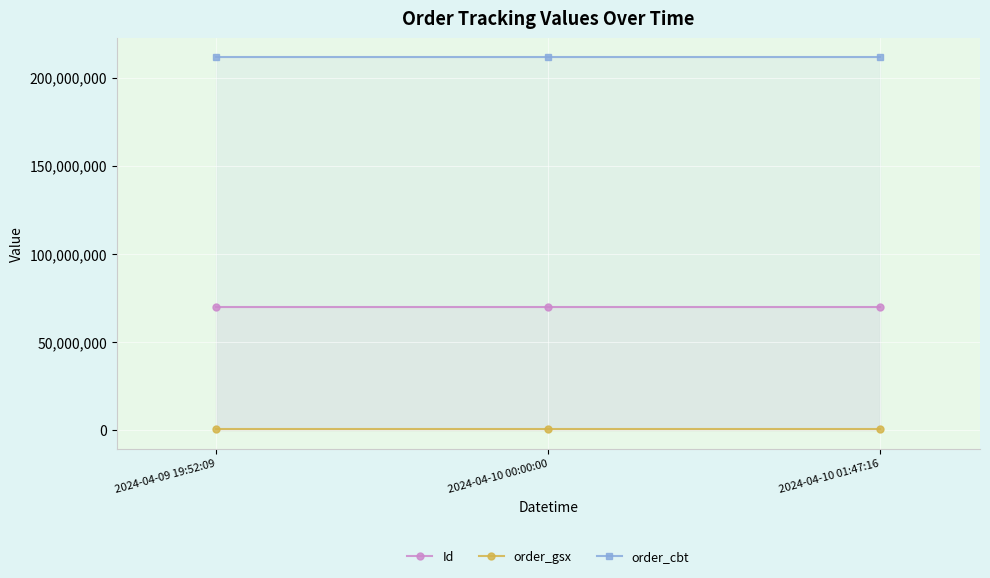

What is the label of the 2nd point from the left?

2024-04-10 00:00:00